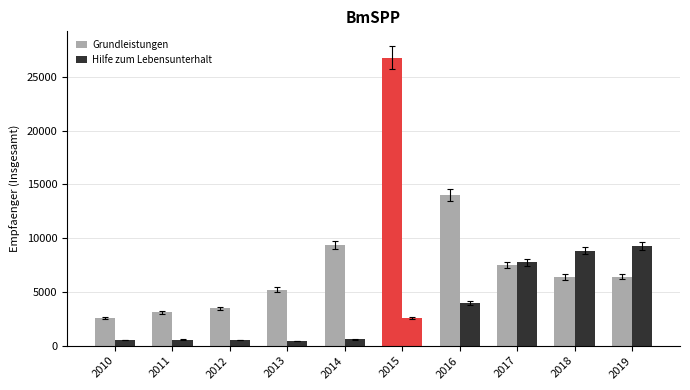

Does the chart contain any negative values?

No